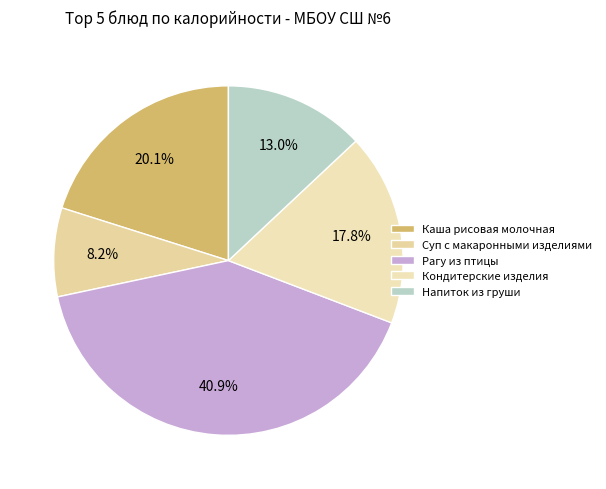

What is the ratio of the value at Суп с макаронными изделиями to the value at Каша рисовая молочная?

0.4